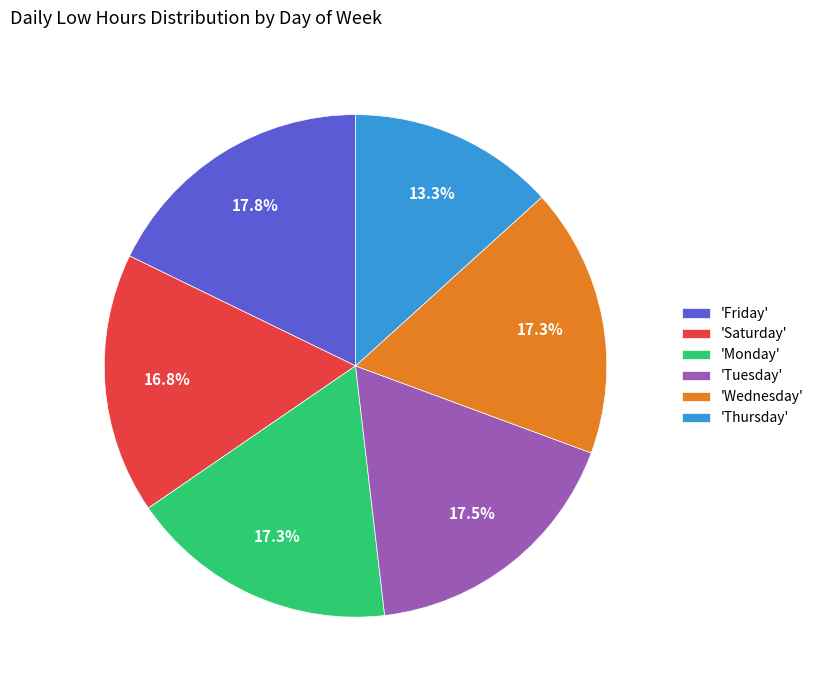

Between 'Saturday' and 'Wednesday', which is larger?

'Wednesday'